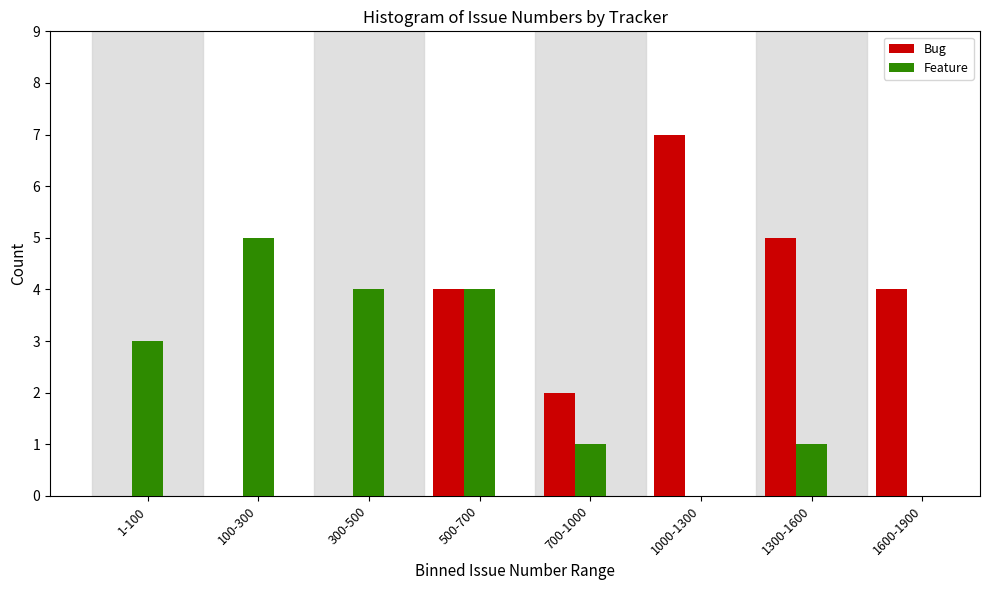

True or false: Bug has a value of 4 at 1600-1900.

True